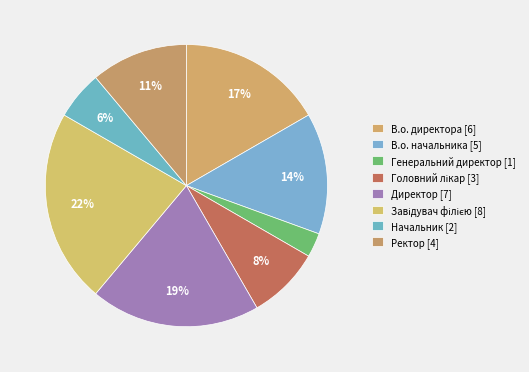

How many segments does this pie chart have?

8